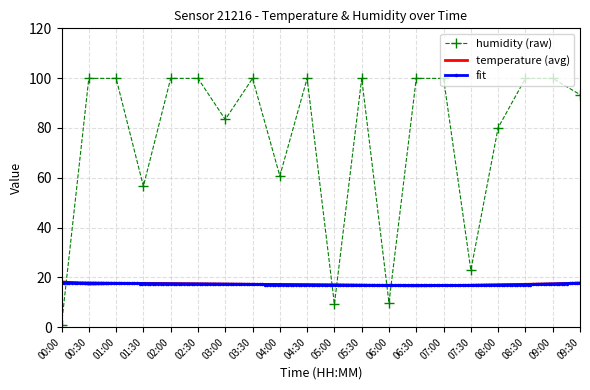

Reading left to right, extract all data points from this chart.

temperature: 18.2	17.3	17.5	17.6	17.5	17.4	17.3	17.2	17.1	17.0	16.9	16.8	16.7	16.6	16.7	16.8	17.0	17.2	17.4	17.6
humidity: 1.0	99.9	99.9	56.6	99.9	99.9	83.4	99.9	60.7	99.9	9.2	99.9	9.8	99.9	99.9	22.9	80.1	99.9	99.9	93.4